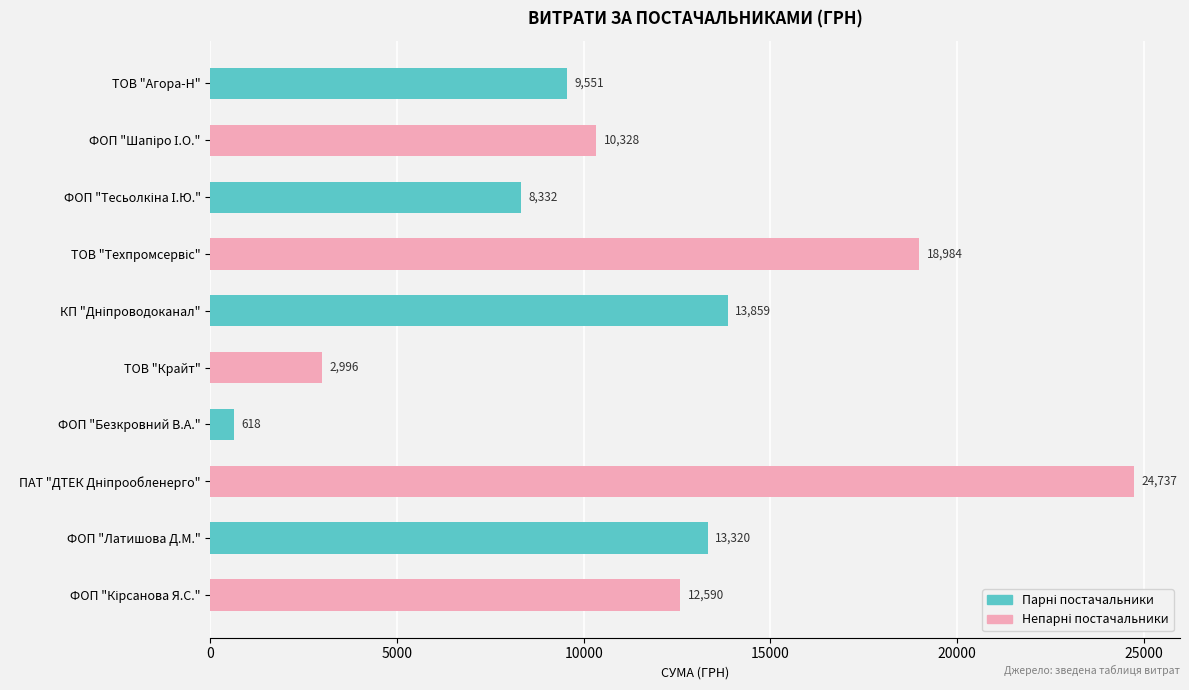

What is the value of the 7th bar from the top?

618.0